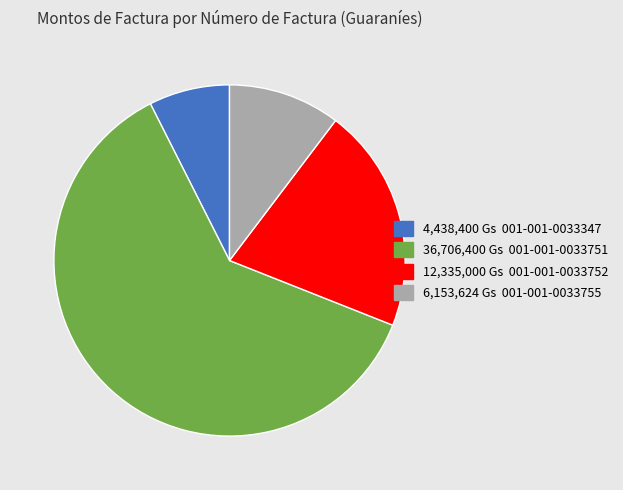

Is there any slice that represents more than half of the pie?

Yes